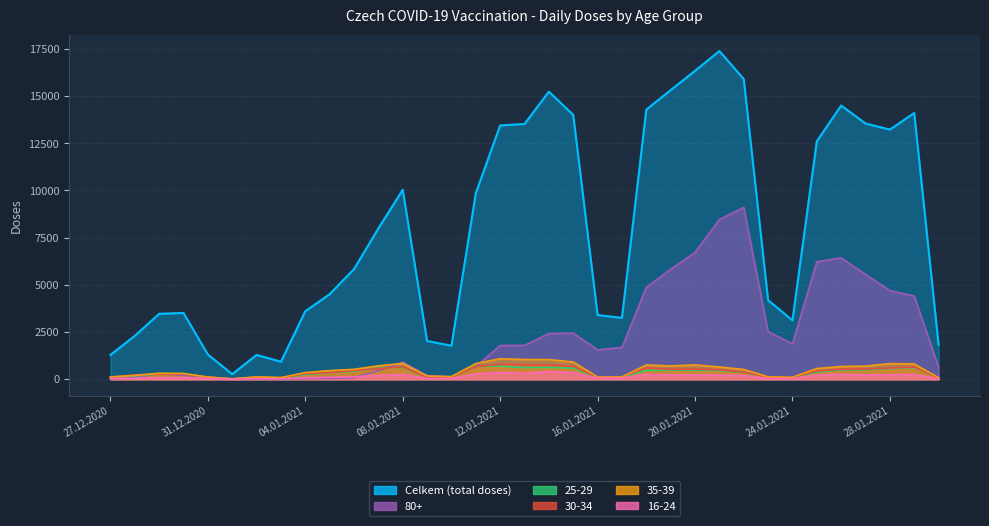

What is the sum of the 16-24 values at 11.01.2021 and 24.01.2021?

309